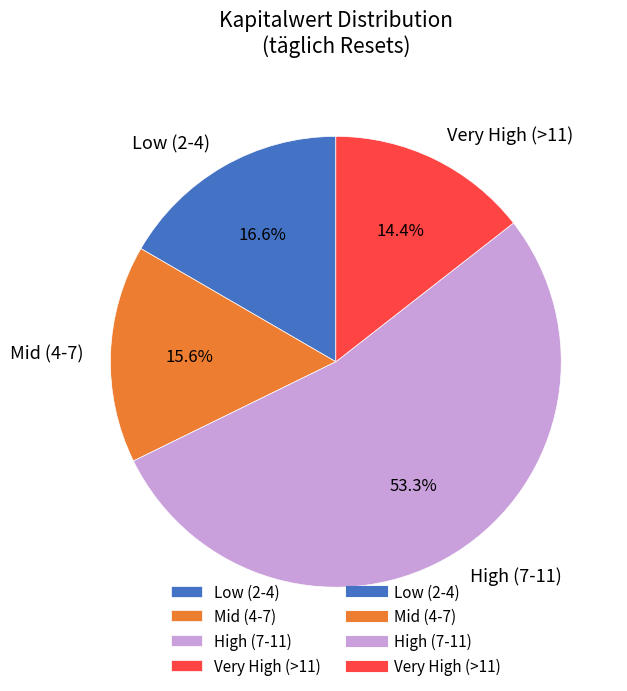

Is the sum of Low (2-4) and Mid (4-7) greater than half?

No